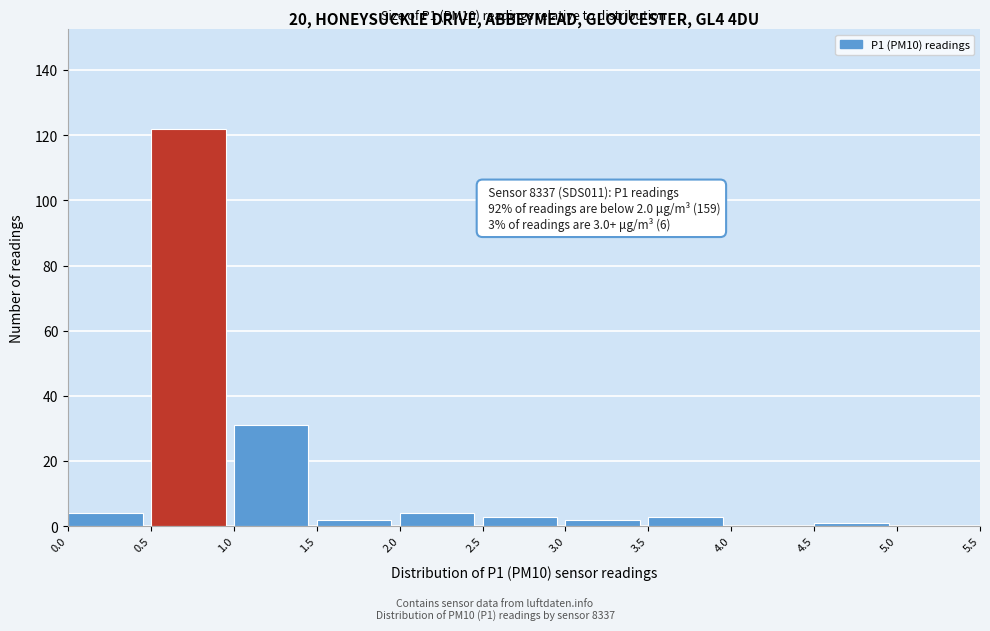

Over which range of the x-axis is the bar tallest?

0.5 to 1.0